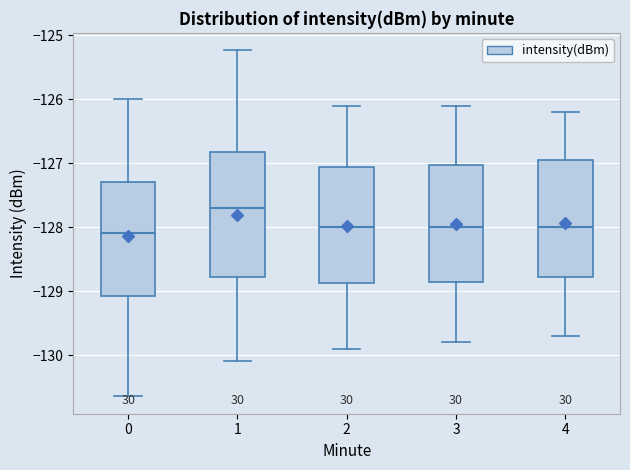

Where is the lower edge of the box at x = 4 on the y-axis? The values are not printed on the chart, so give them approximately, as read against the axis.

-128.8